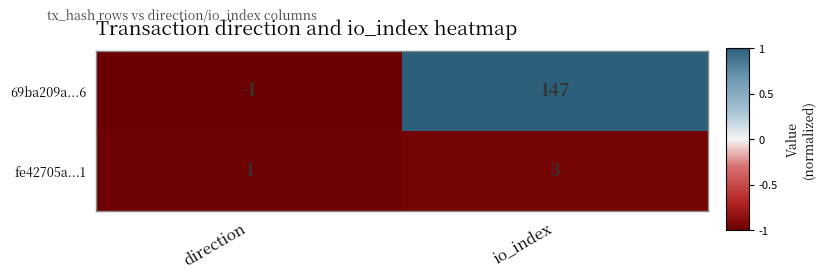

What is the sum of the fe42705a...1 values at io_index and direction?

4